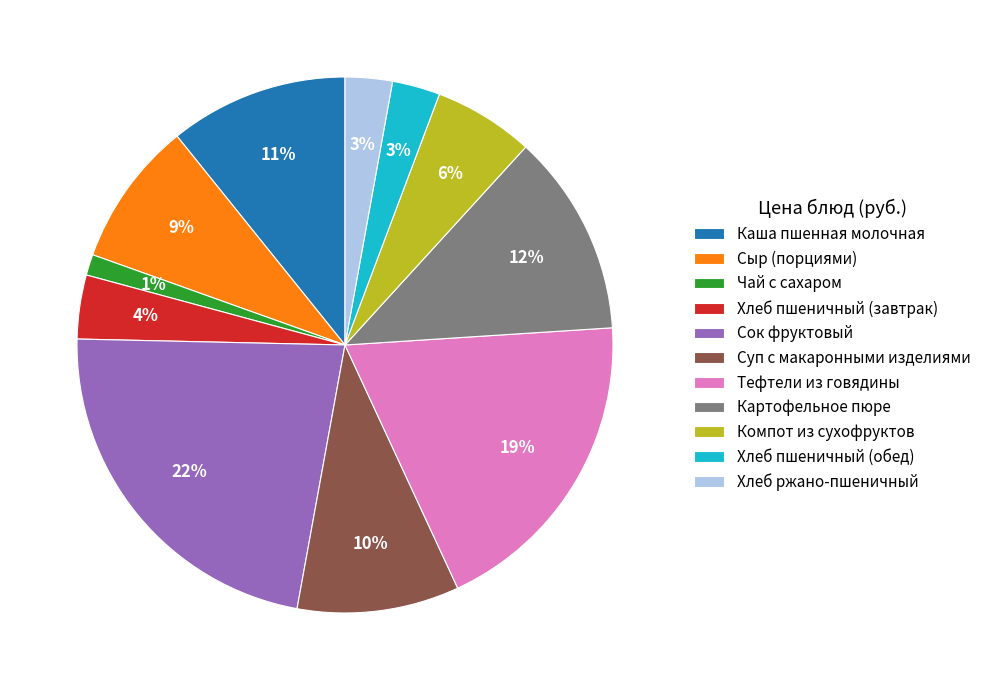

Between Тефтели из говядины and Хлеб ржано-пшеничный, which is larger?

Тефтели из говядины